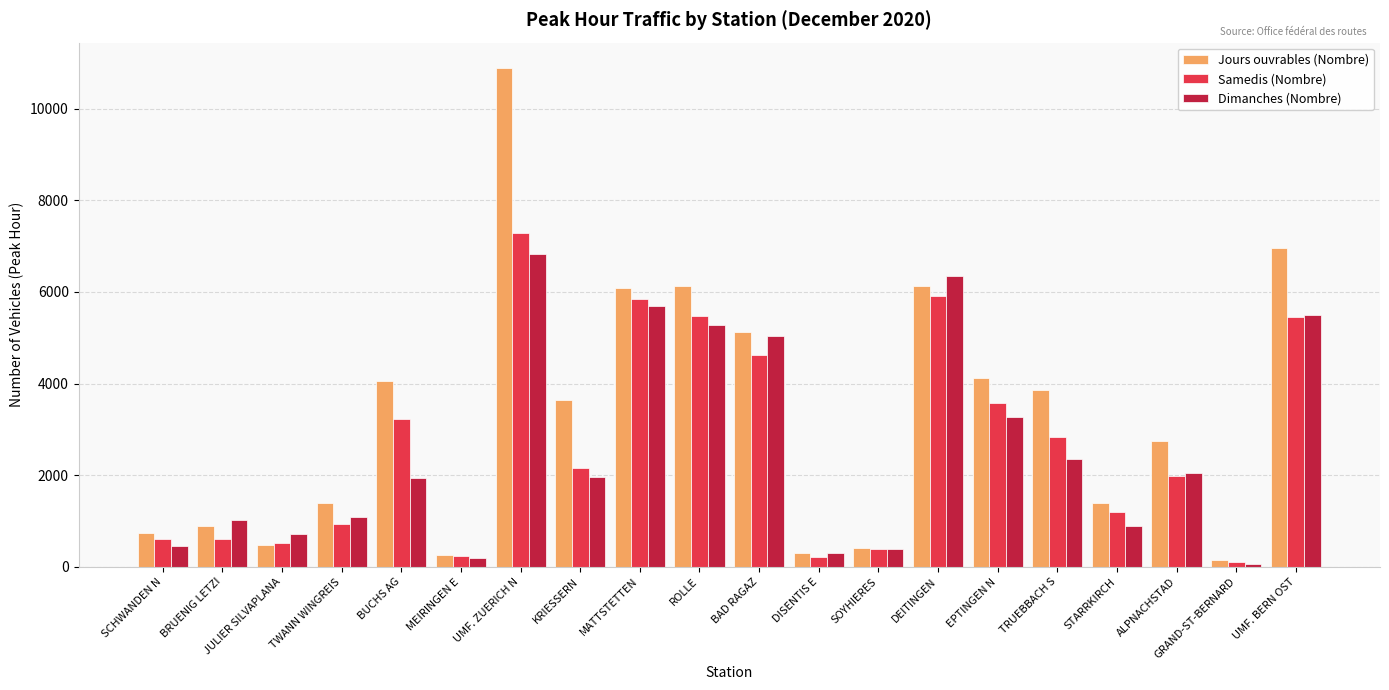

Which series has the widest spread of values?

Jours ouvrables (Nombre)